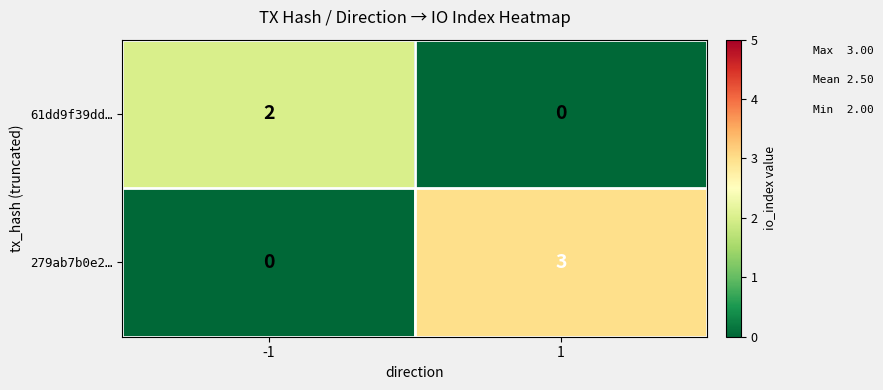

Is the value of 279ab7b0e2… at -1 greater than the value of 61dd9f39dd… at -1?

No